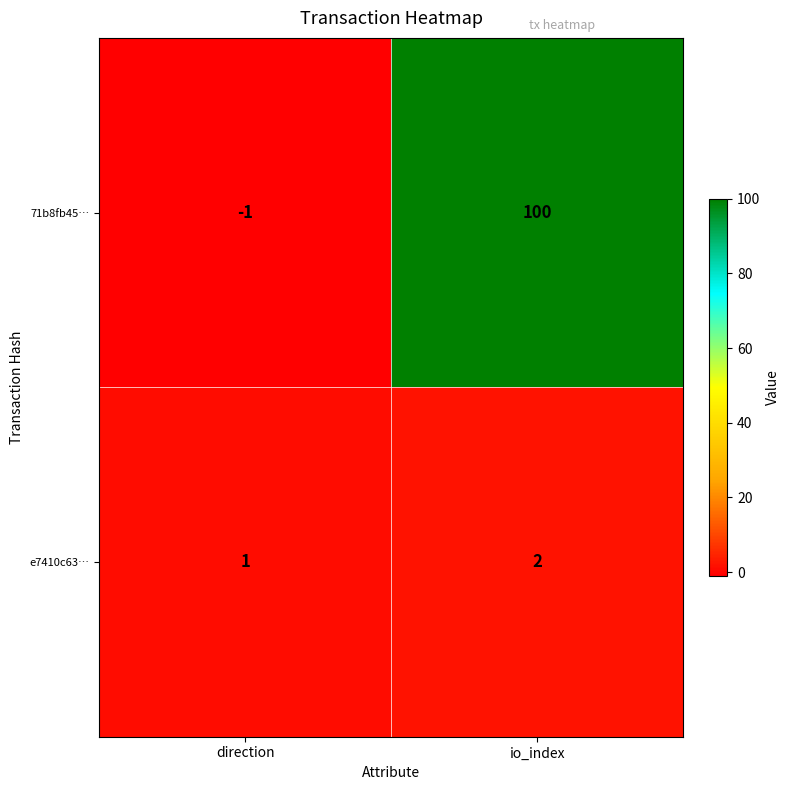

Which series has the widest spread of values?

71b8fb45…